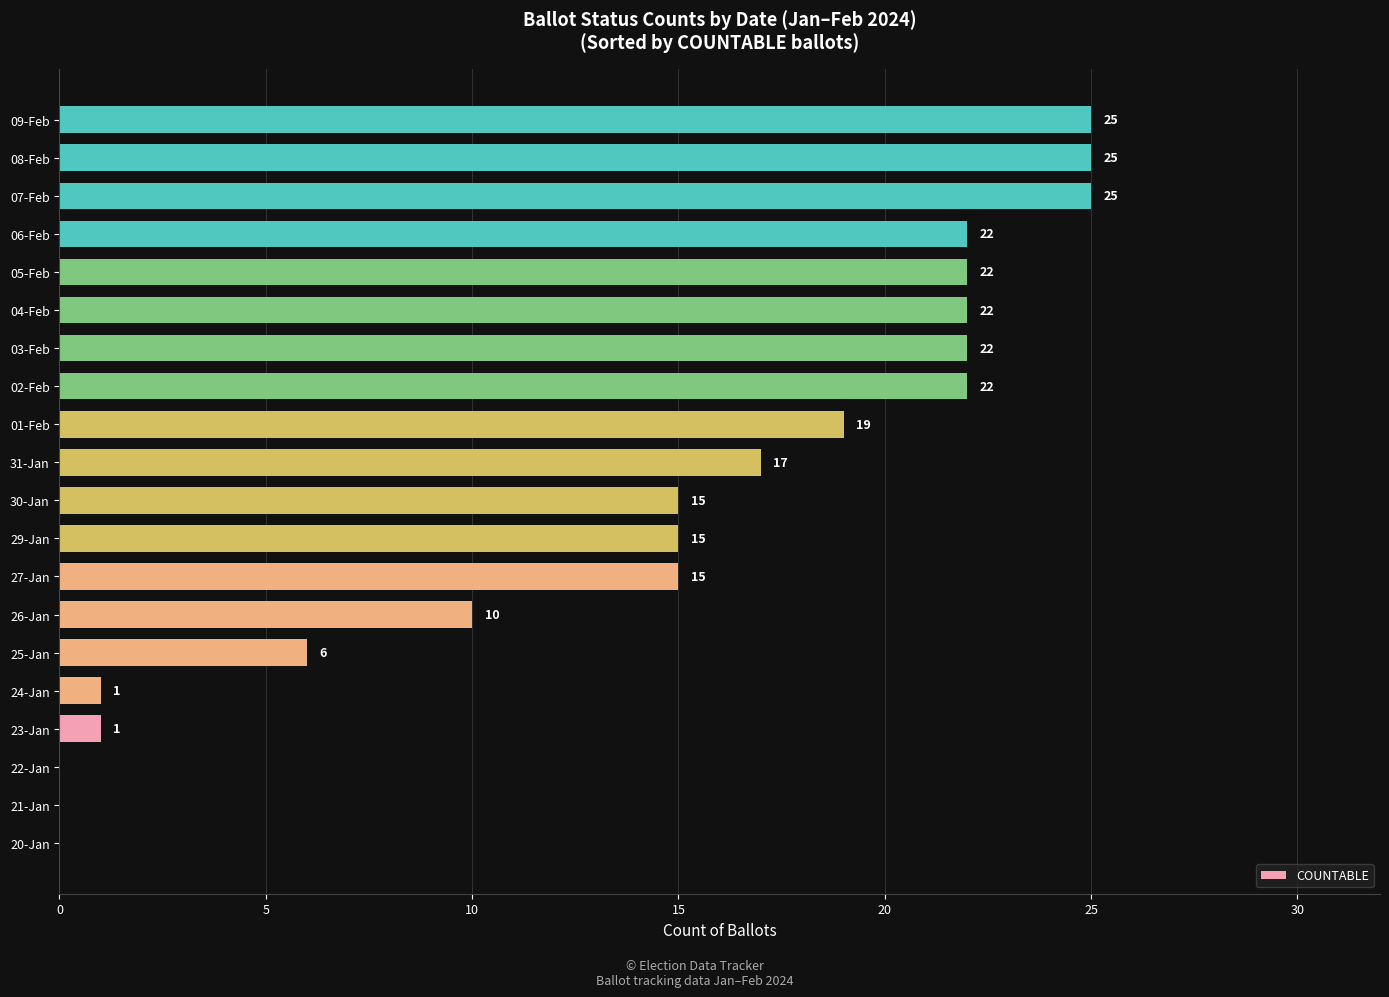

Reading bottom to top, list all the values displayed in this chart.

20-Jan=0	21-Jan=0	22-Jan=0	23-Jan=1	24-Jan=1	25-Jan=6	26-Jan=10	27-Jan=15	29-Jan=15	30-Jan=15	31-Jan=17	01-Feb=19	02-Feb=22	03-Feb=22	04-Feb=22	05-Feb=22	06-Feb=22	07-Feb=25	08-Feb=25	09-Feb=25